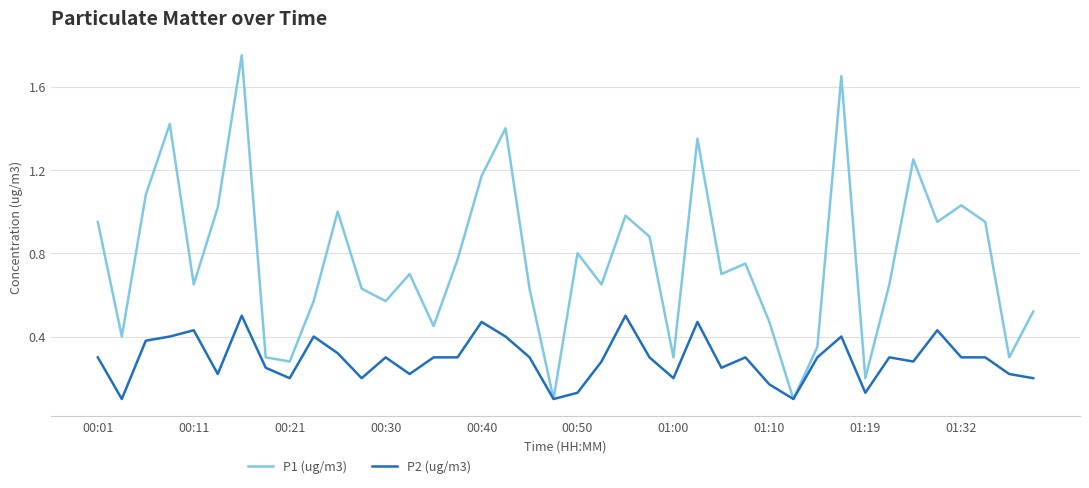

Rank the series by their maximum value, from lowest to highest.

P2 (ug/m3), P1 (ug/m3)